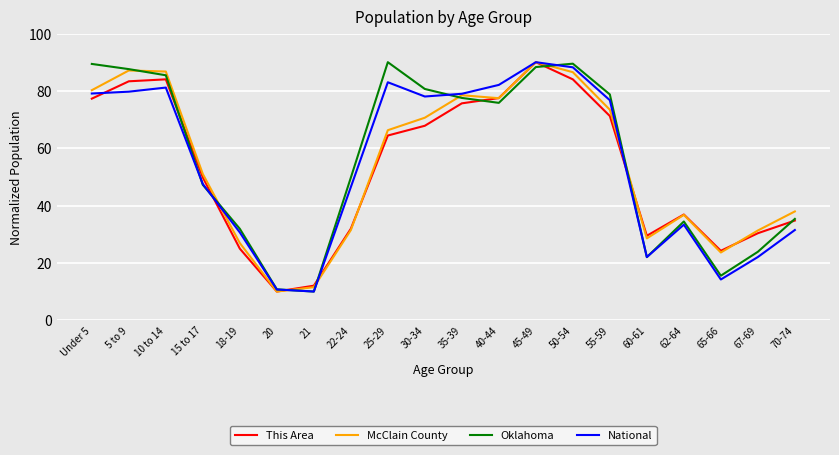

Which series changed the most between 40-44 and 45-49?

McClain County